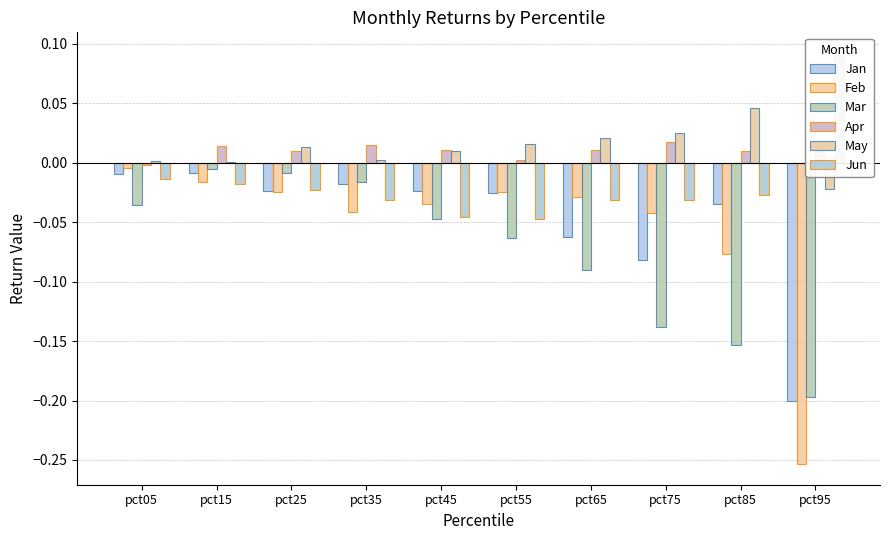

Are the bars horizontal?

No